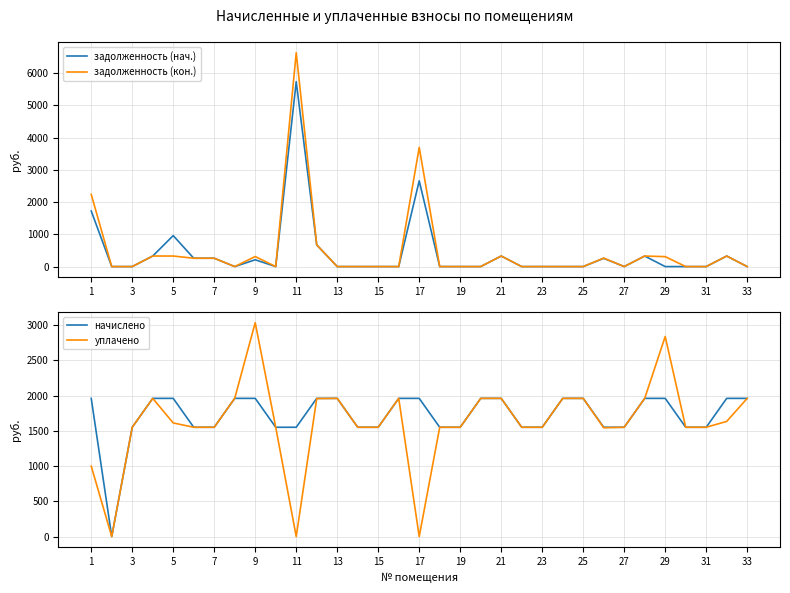

What is the maximum value for задолженность (нач.)?

5732.6